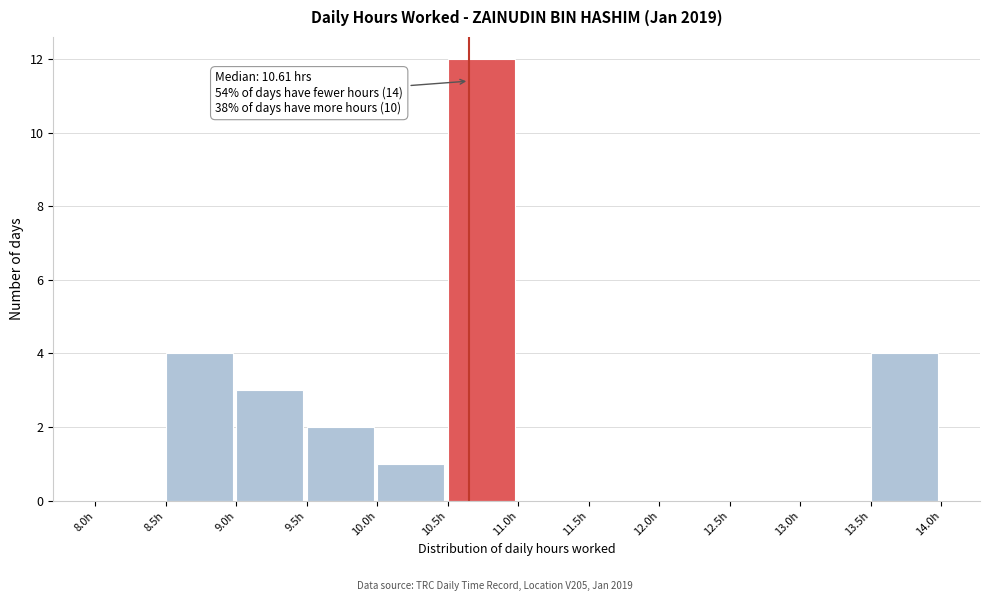

Which range on the x-axis has the tallest bar?

10.5 to 11.0